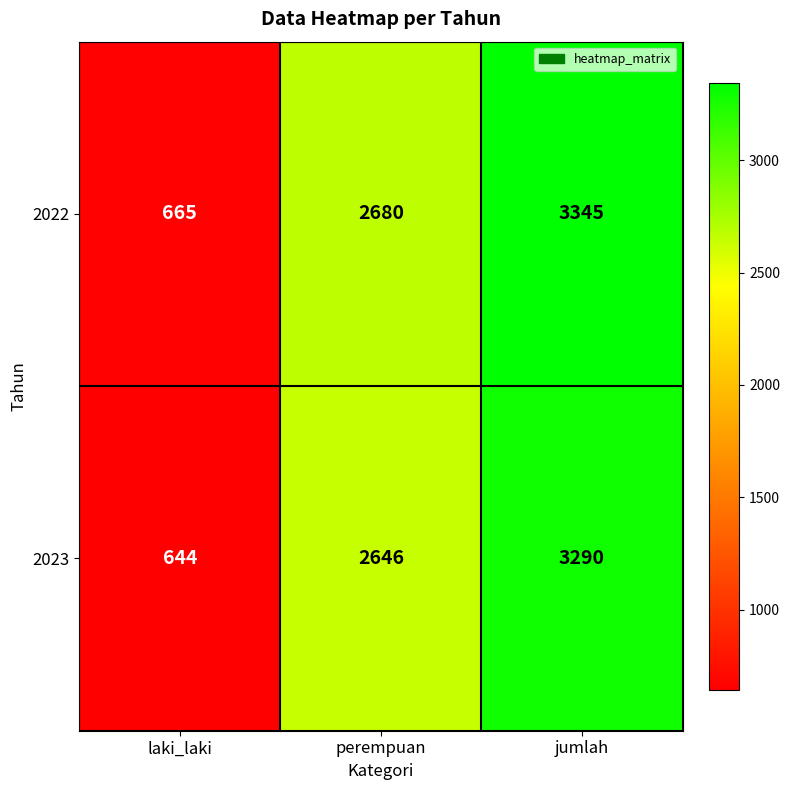

What is the total value across all series at jumlah?

6635